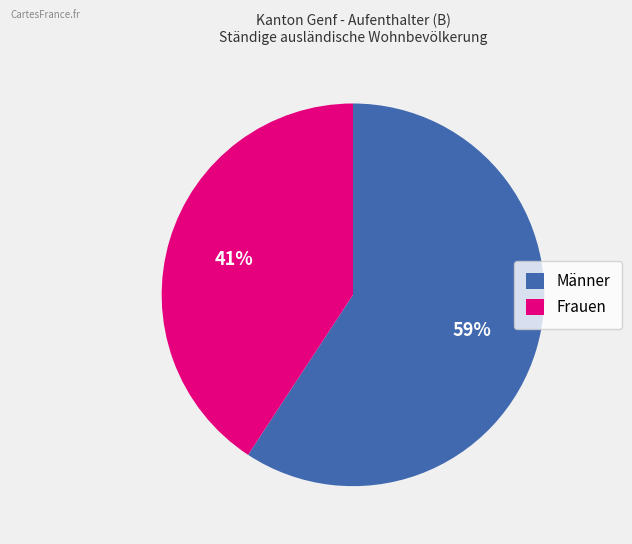

Between Männer and Frauen, which is larger?

Männer